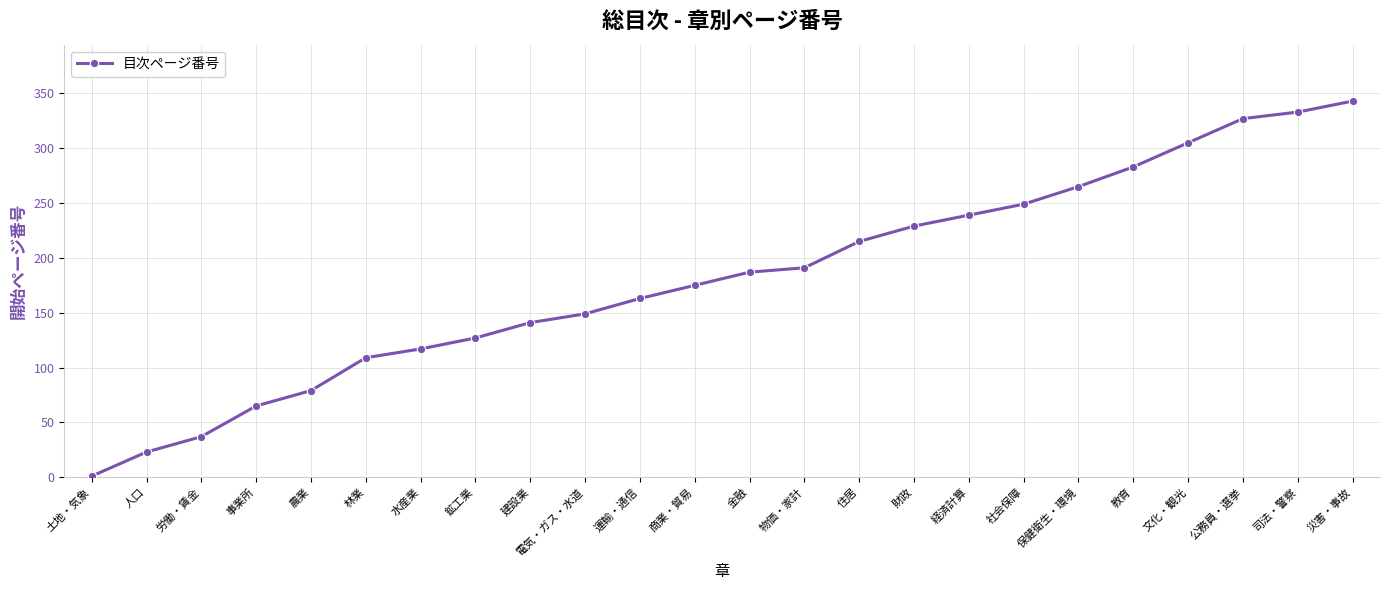

What is the ratio of the value at 人口 to the value at 物価・家計?

0.1